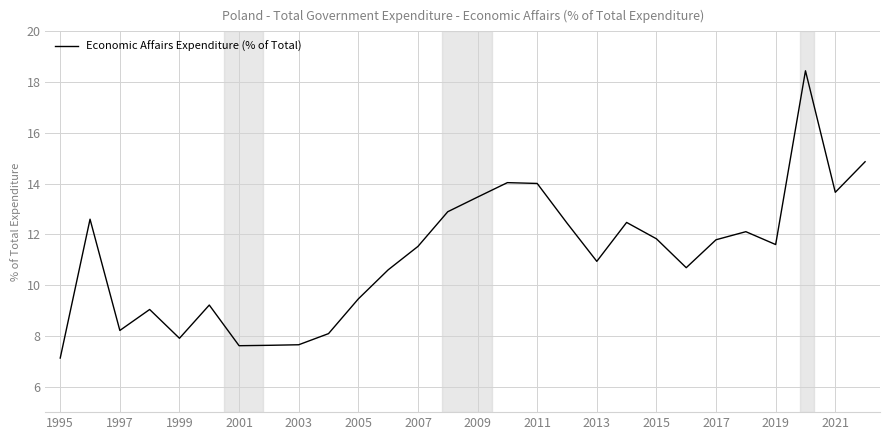

Count the number of data series in this chart.

1